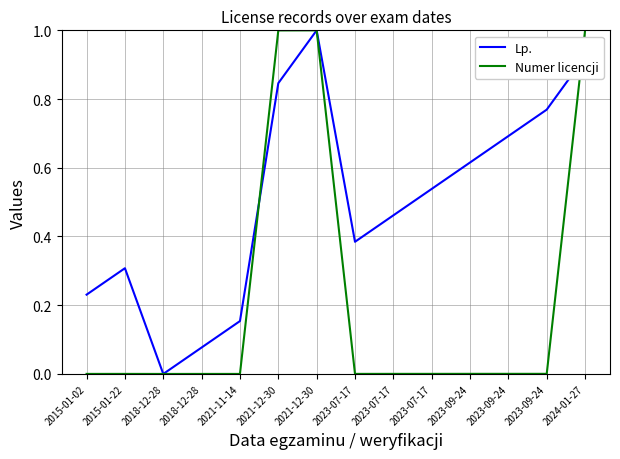

What are all the series names shown in the legend?

Lp., Numer licencji